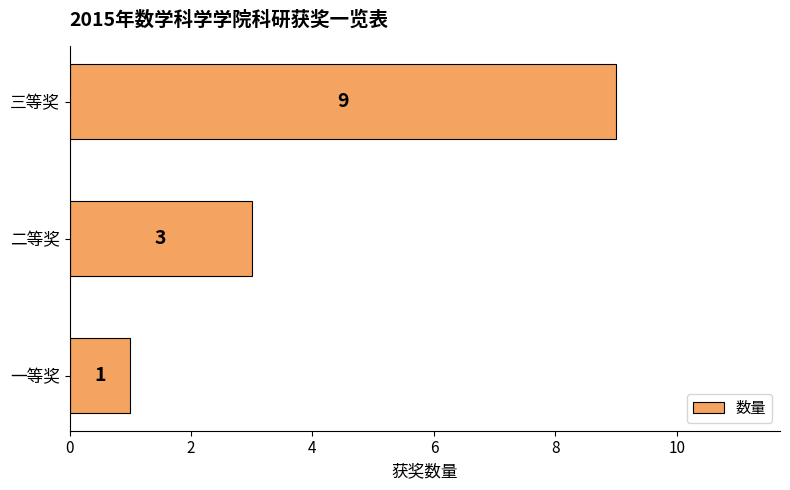

Which label corresponds to the largest value in the chart?

三等奖